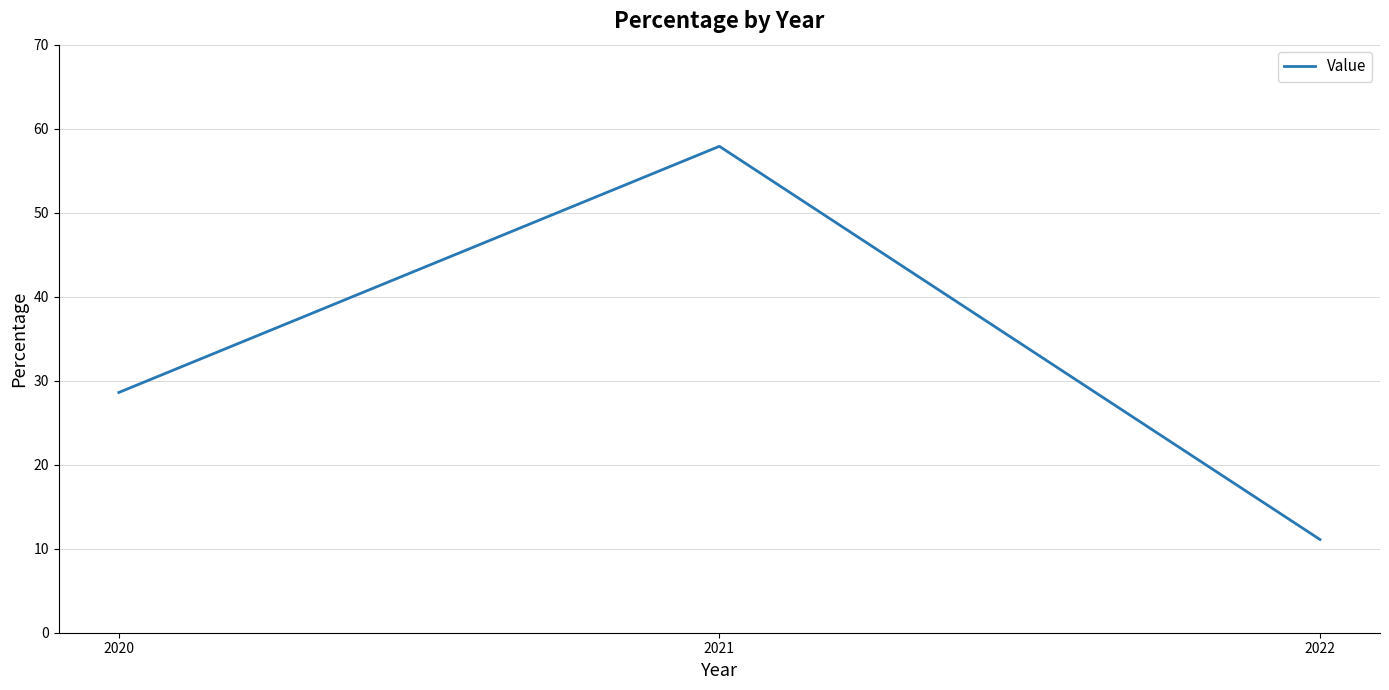

Rank the categories by value from lowest to highest.

2022, 2020, 2021